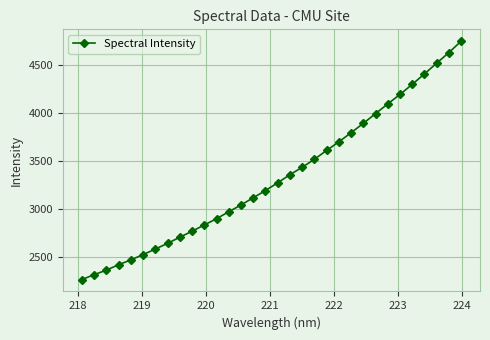

What is the average value?

3333.0